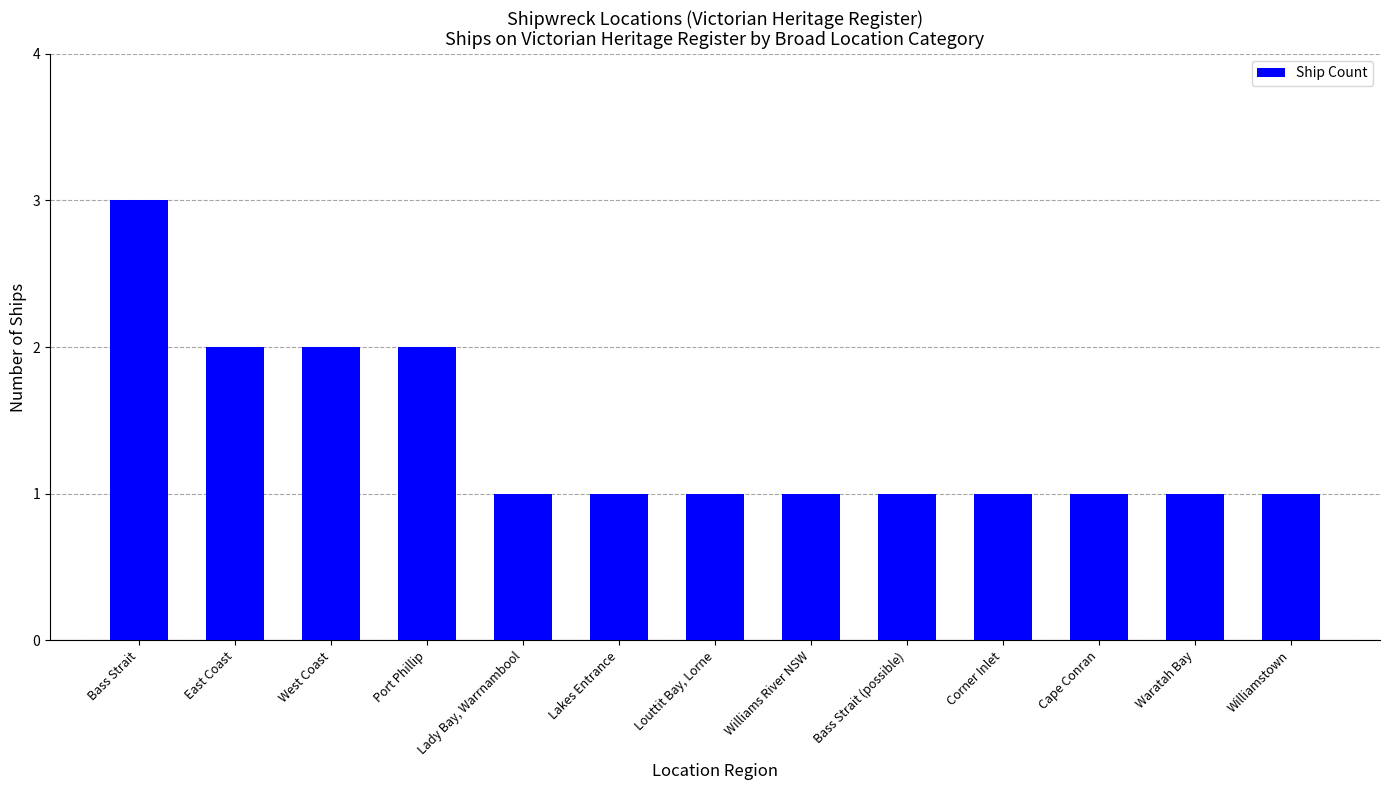

Which has a higher value, Corner Inlet or Port Phillip?

Port Phillip